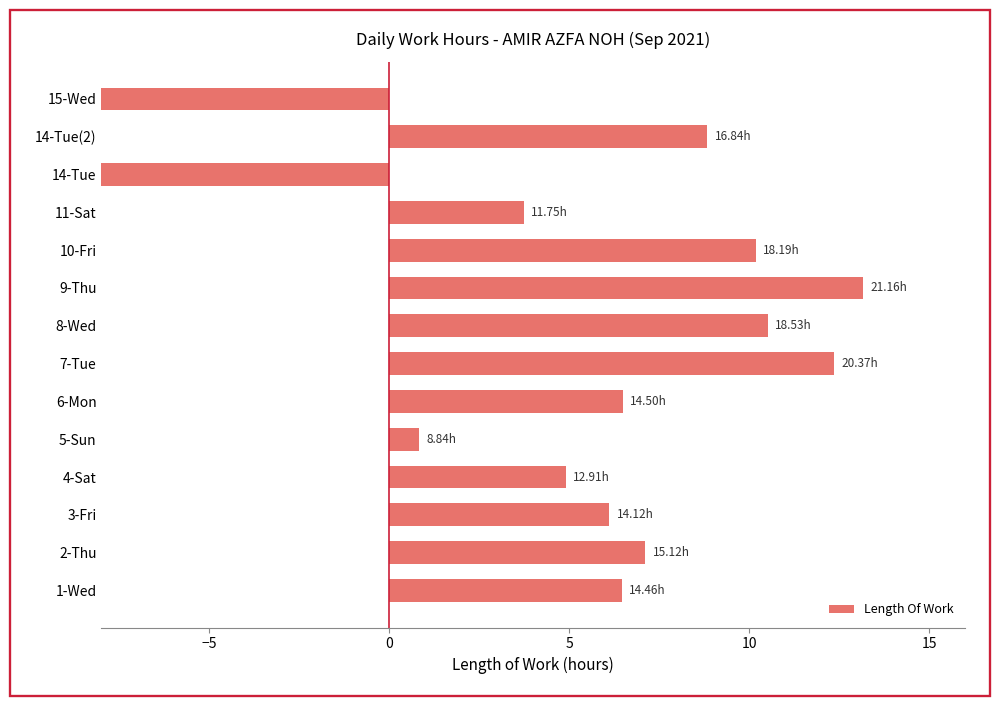

Approximately how many times larger is the value at 9-Thu compared to 11-Sat?

3.5